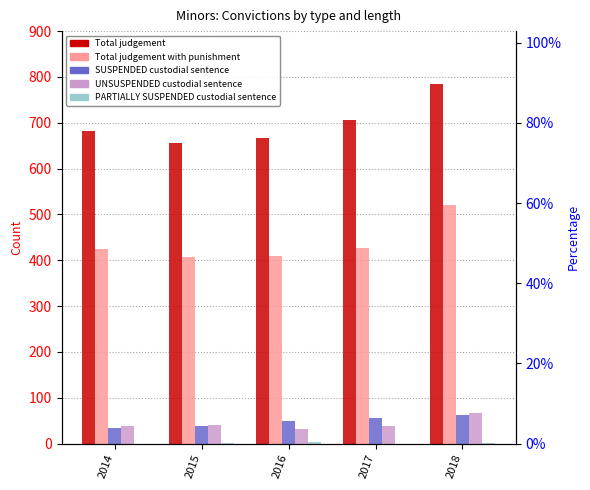

How many groups of bars are there?

5